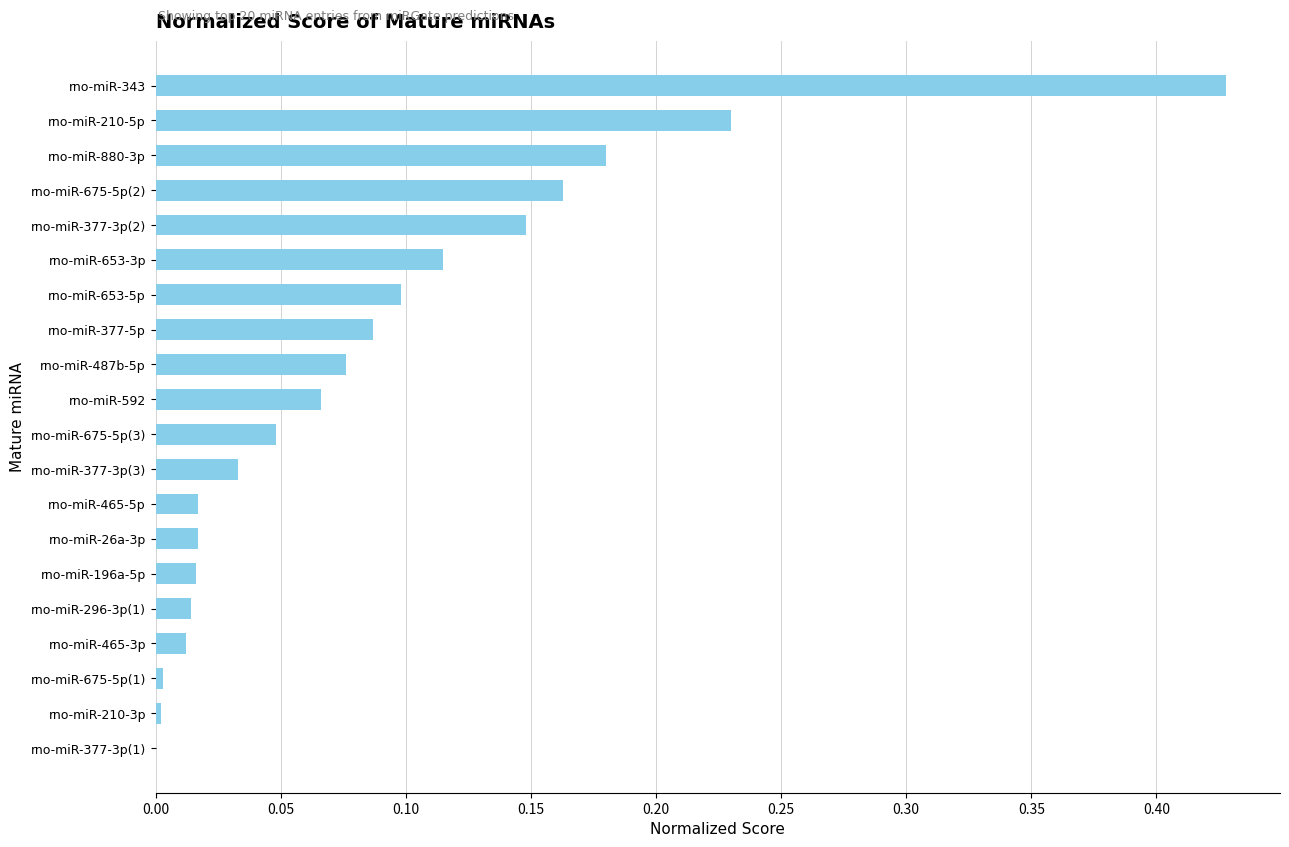

True or false: the data shows 0.0 at rno-miR-196a-5p.

True